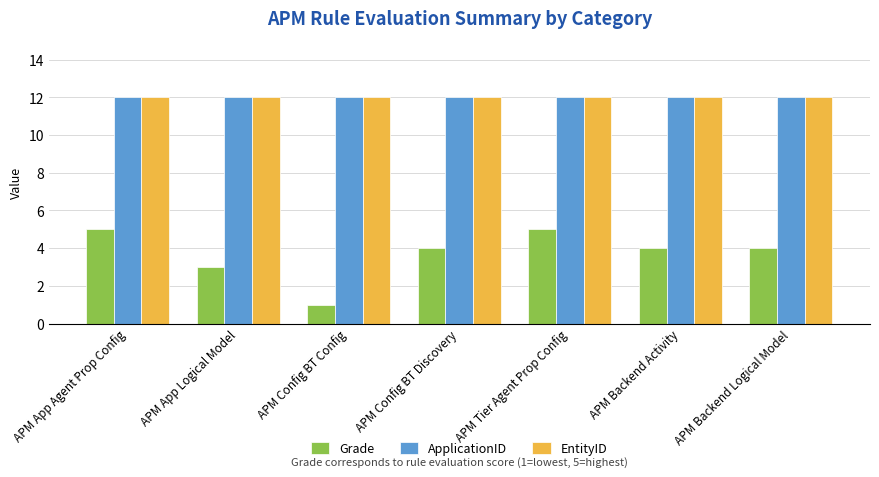

Reading right to left, extract all data points from this chart.

Grade: APM Backend Logical Model=4	APM Backend Activity=4	APM Tier Agent Prop Config=5	APM Config BT Discovery=4	APM Config BT Config=1	APM App Logical Model=3	APM App Agent Prop Config=5
ApplicationID: APM Backend Logical Model=12	APM Backend Activity=12	APM Tier Agent Prop Config=12	APM Config BT Discovery=12	APM Config BT Config=12	APM App Logical Model=12	APM App Agent Prop Config=12
EntityID: APM Backend Logical Model=12	APM Backend Activity=12	APM Tier Agent Prop Config=12	APM Config BT Discovery=12	APM Config BT Config=12	APM App Logical Model=12	APM App Agent Prop Config=12